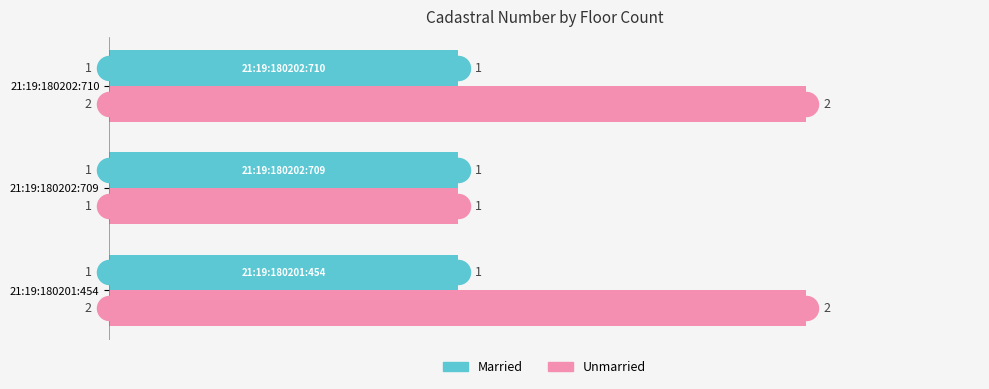

Which series contains the highest Y value?

Unmarried